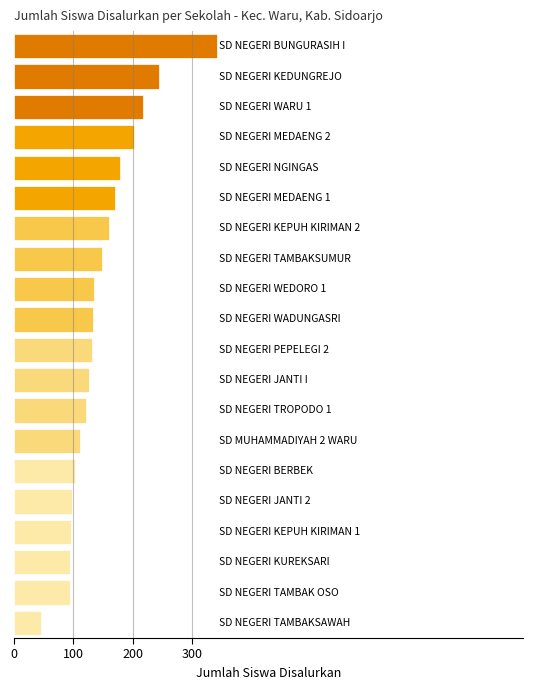

What is the minimum value shown in the chart?

46